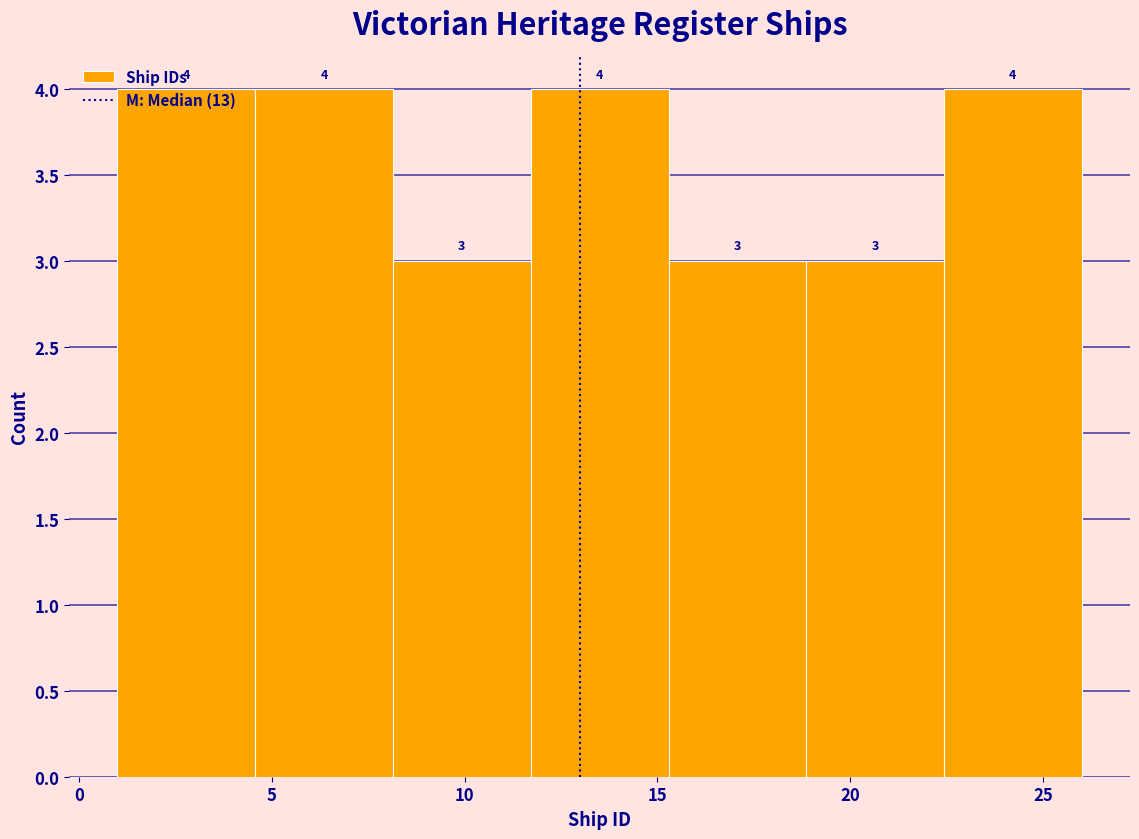

How tall is the bar that spans 1.0 to 4.5 on the x-axis? The bar edges are not printed on the chart, so give them approximately, as read against the axis.

4